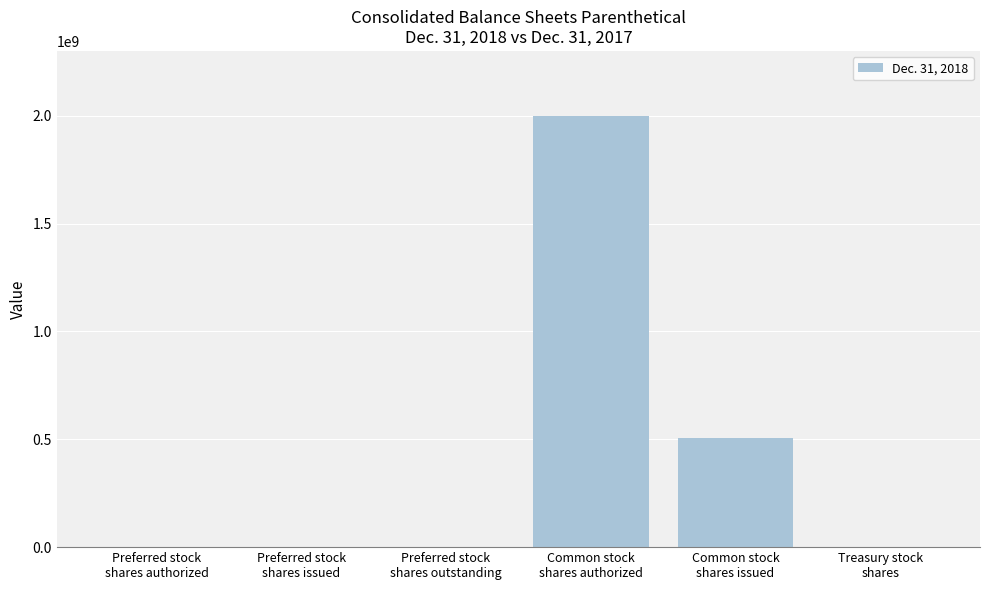

What is the change in value from Preferred stock
shares issued to Treasury stock
shares?

+150000